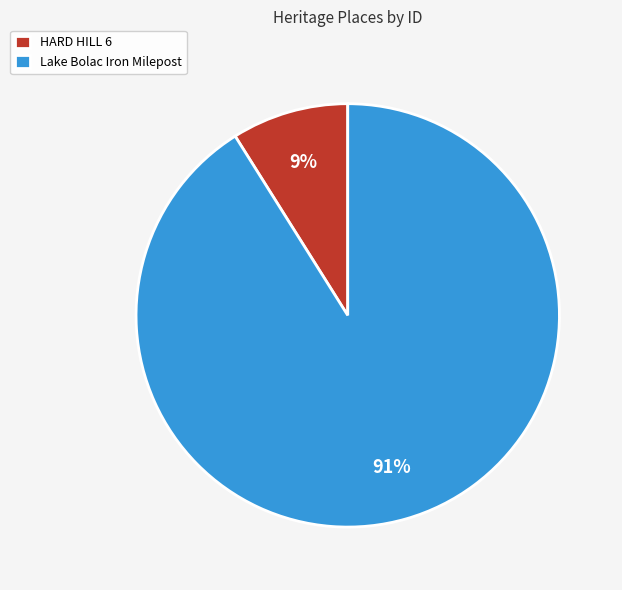

How many slices are in this pie chart?

2